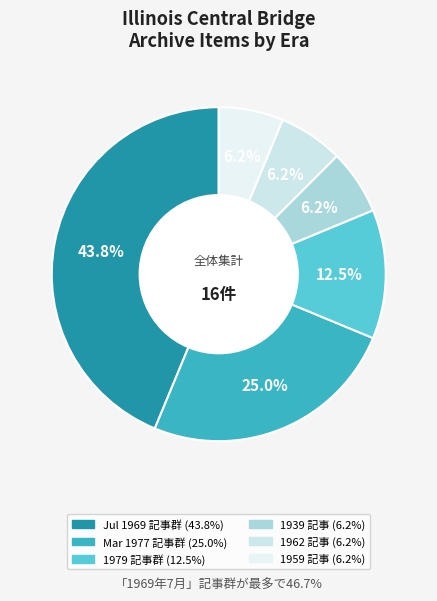

Does any single category account for the majority?

No